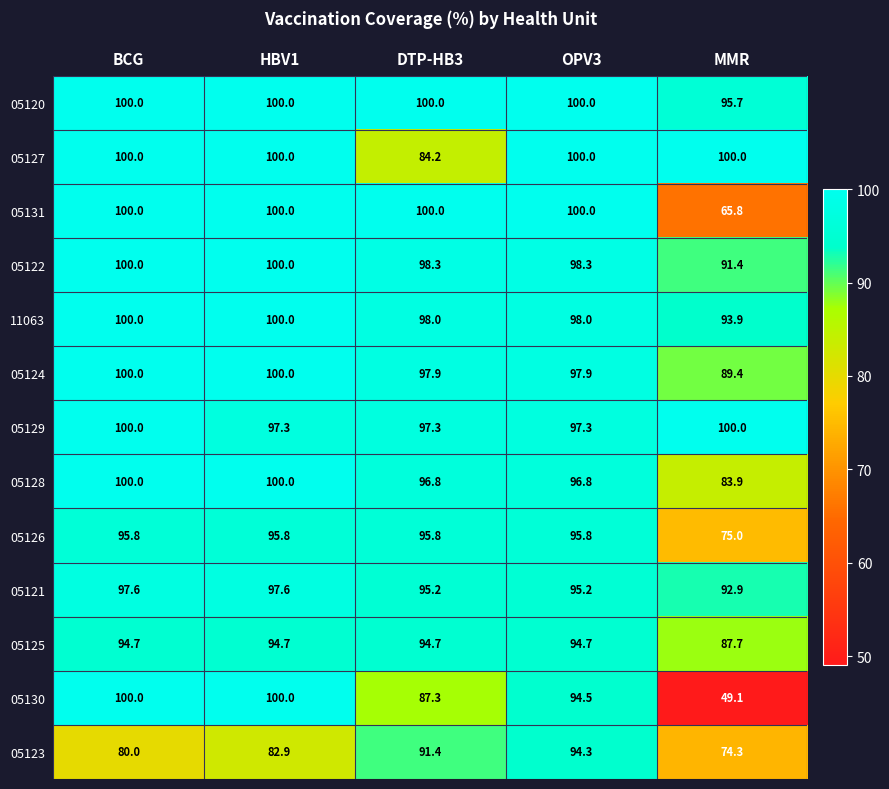

What is the sum of all 05126 values?

458.2